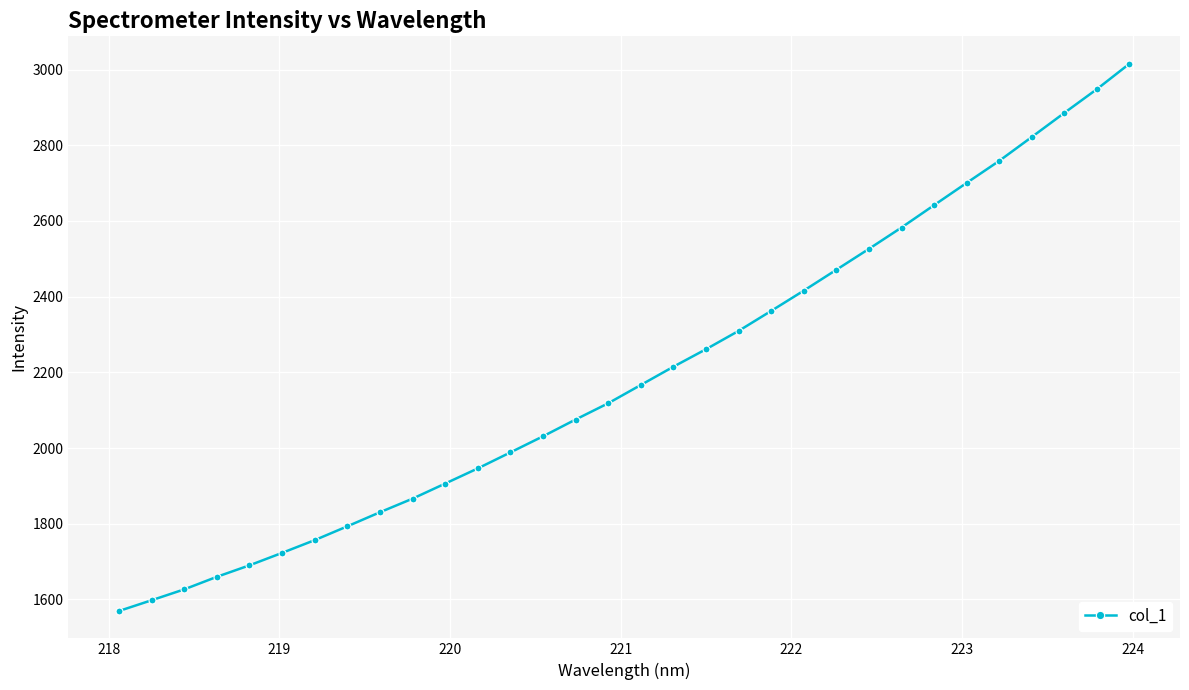

What is the value of the 26th point from the left?

2641.7